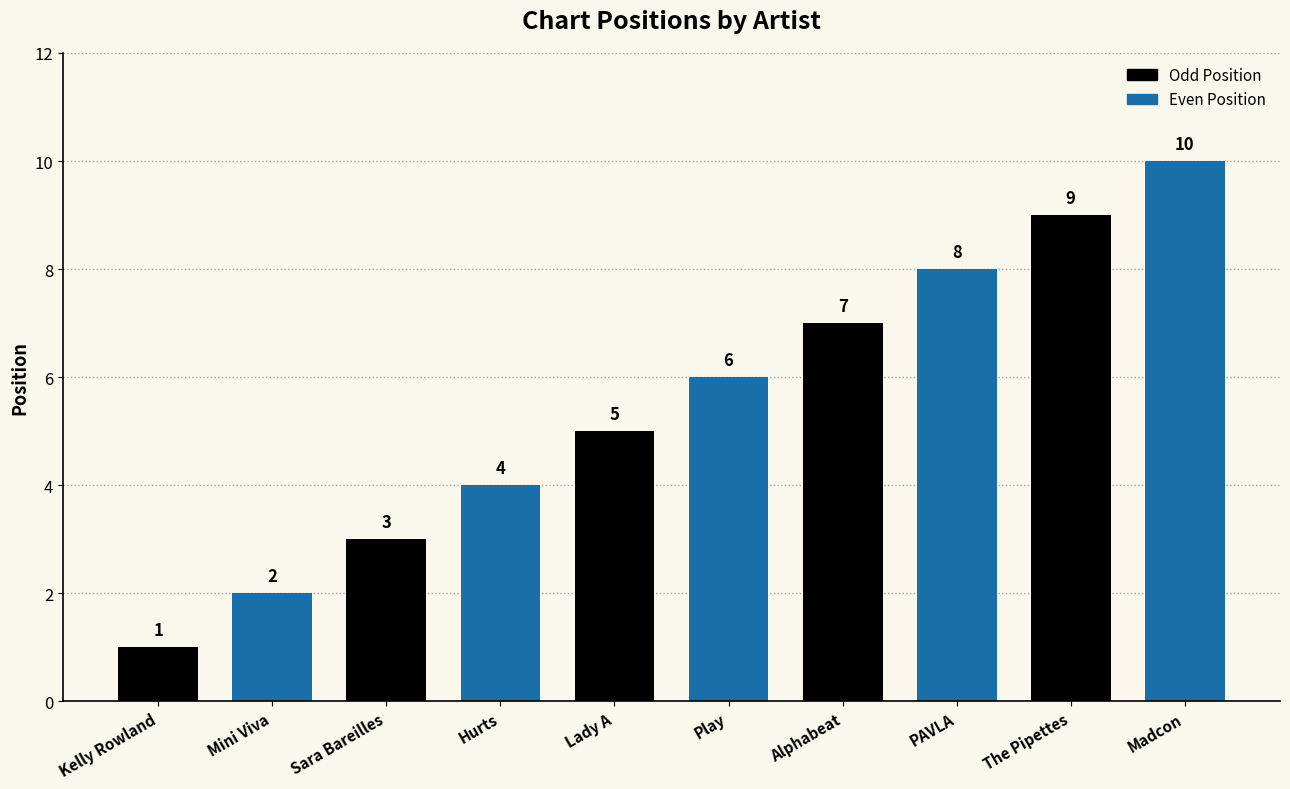

What is the approximate value at PAVLA?

8